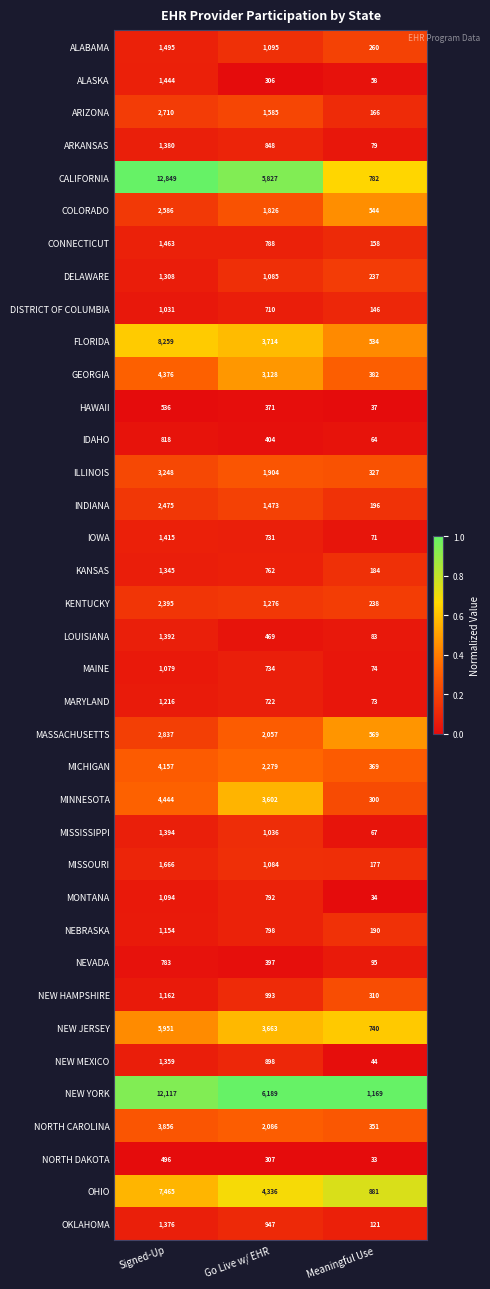

Which category has the lowest value across all series?

Meaningful Use